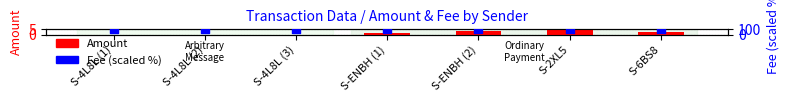

What is the total value across all series at S-ENBH (2)?

103